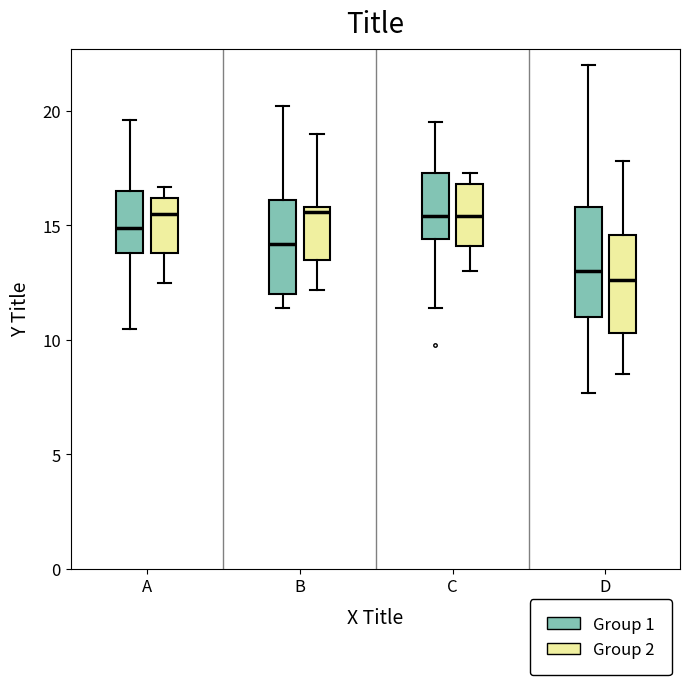

Where is the upper edge of the box for B (Group 1) on the y-axis? The values are not printed on the chart, so give them approximately, as read against the axis.

16.0